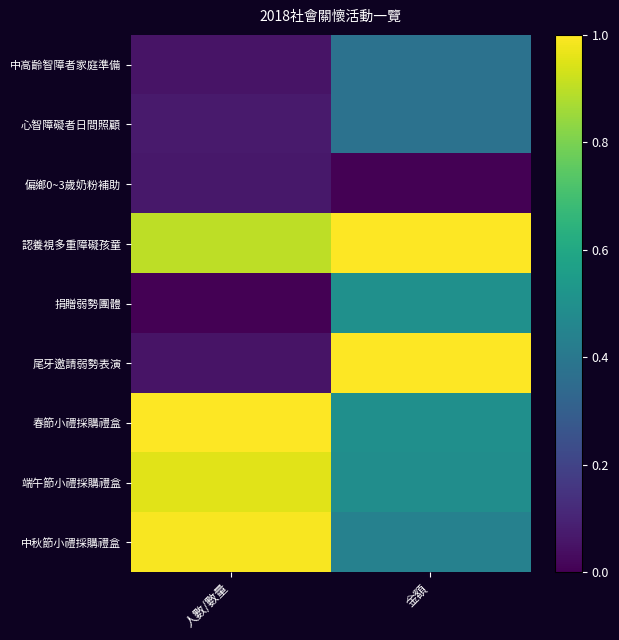

Which series has the largest range (max minus min)?

尾牙邀請弱勢表演